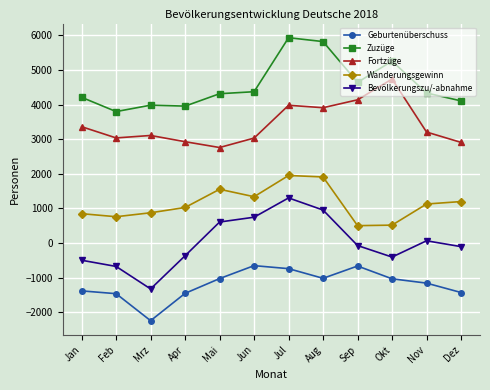

How many values in the Geburtenüberschuss series exceed -1032?

5